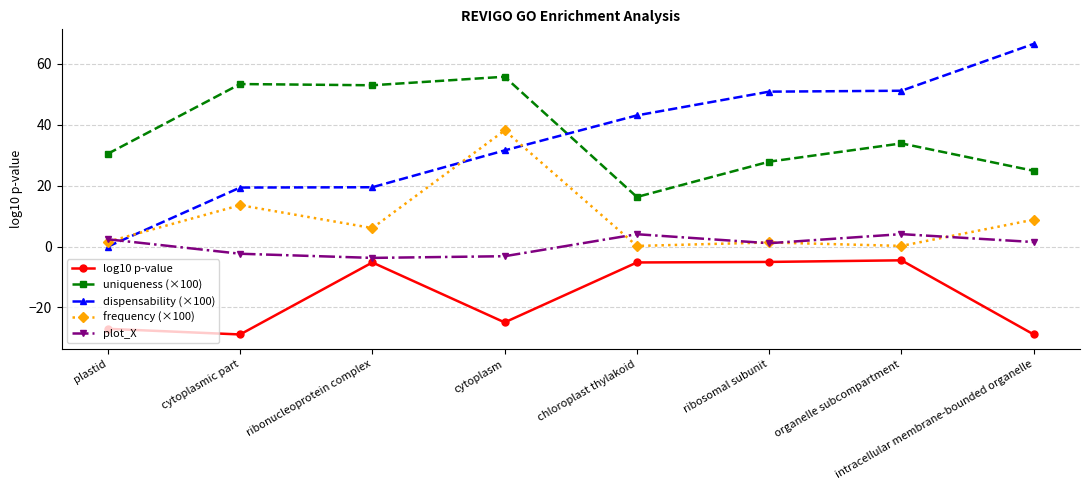

What is the average value of the plot_X series?

0.5